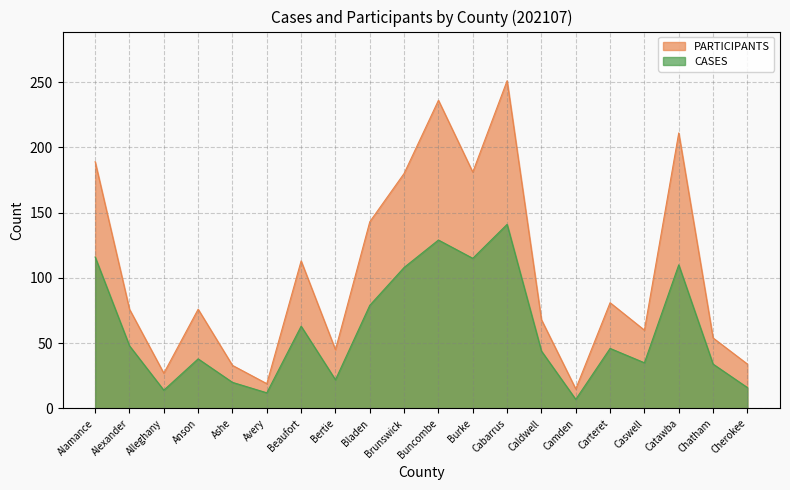

Which series has the largest total across all categories?

PARTICIPANTS